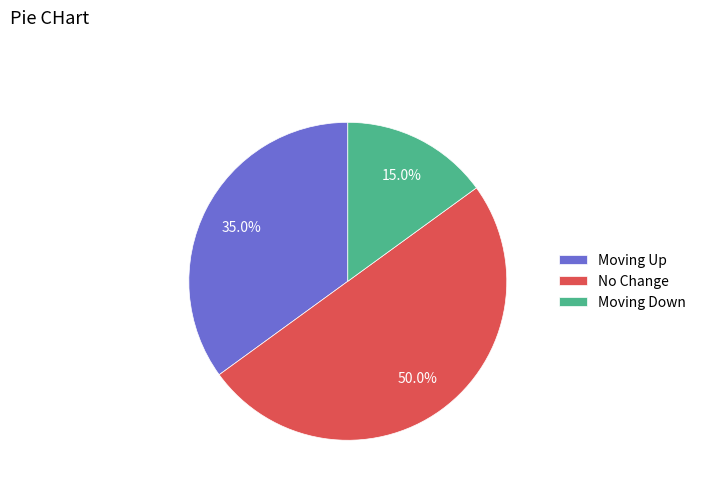

Count the number of slices in the pie.

3